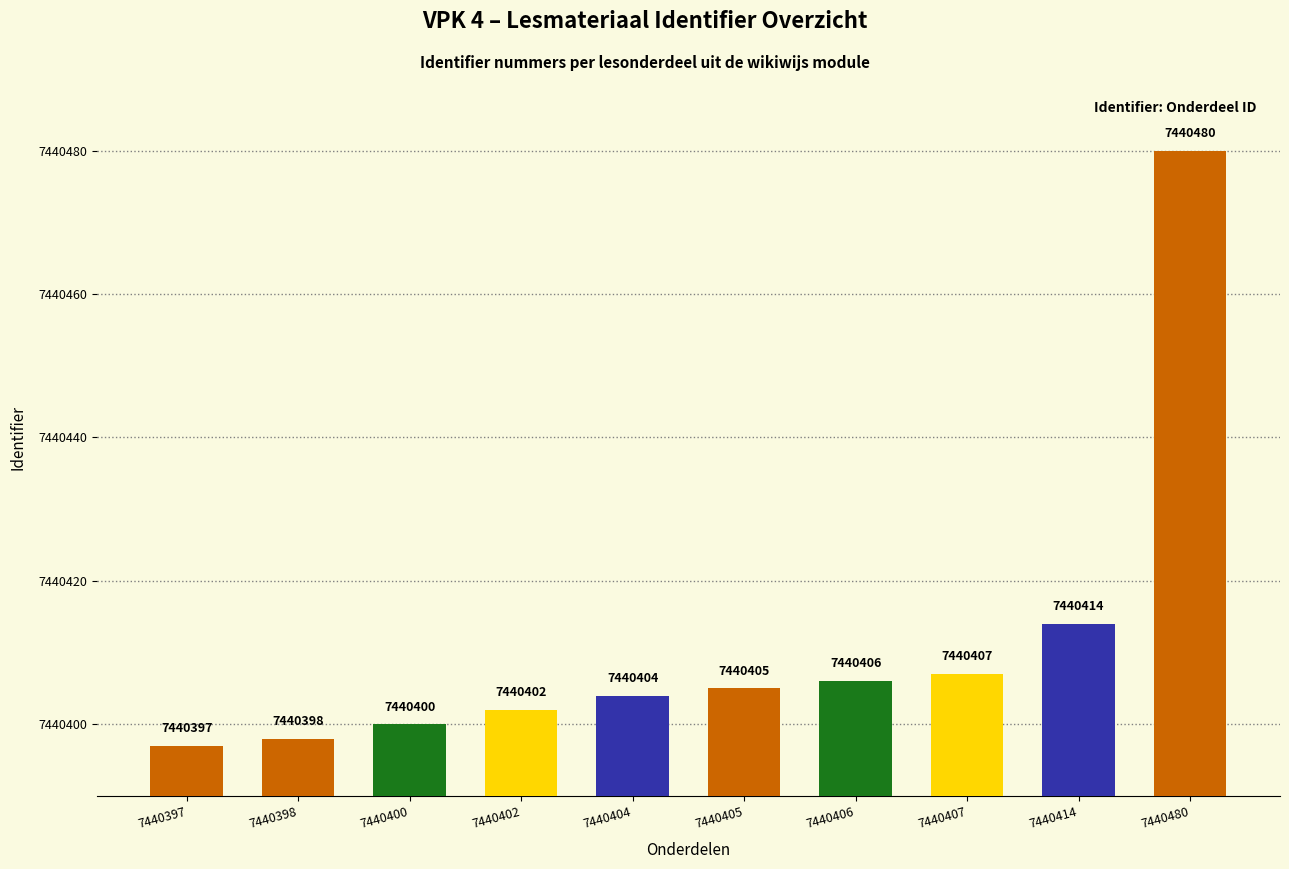

What is the difference between the maximum and minimum values?

83